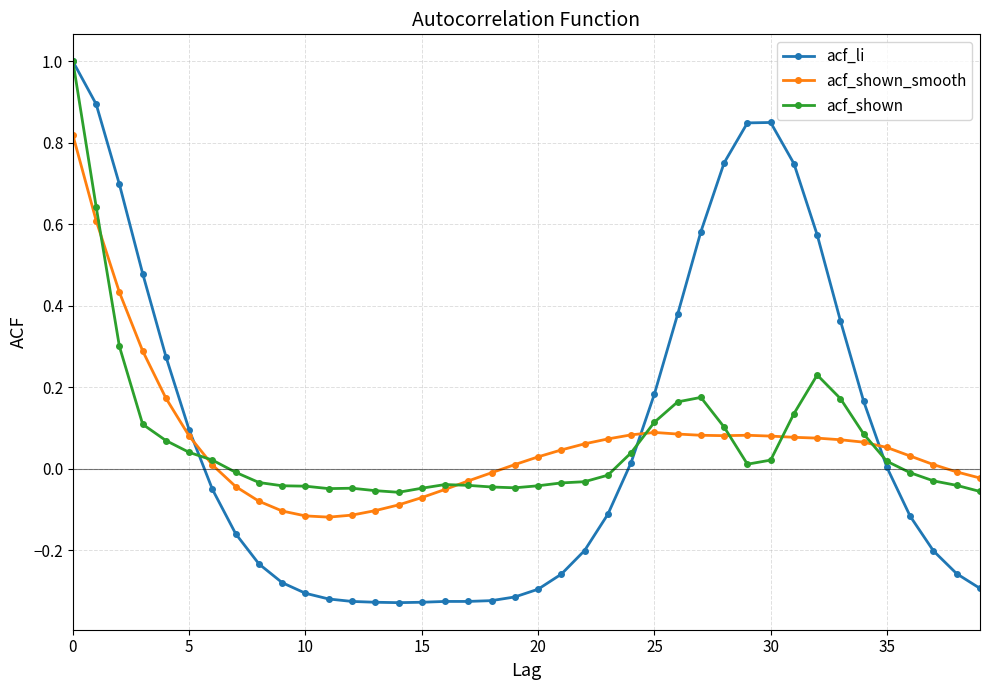

True or false: acf_li and acf_shown_smooth intersect in this chart.

True